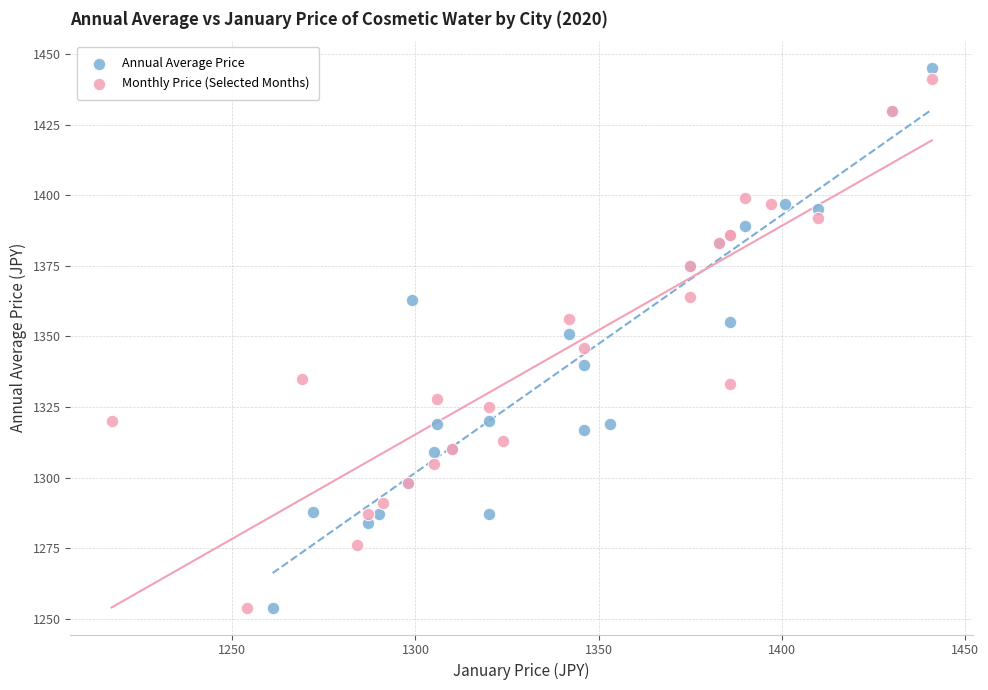

Which series has the largest Y range (max minus min)?

Annual Average Price